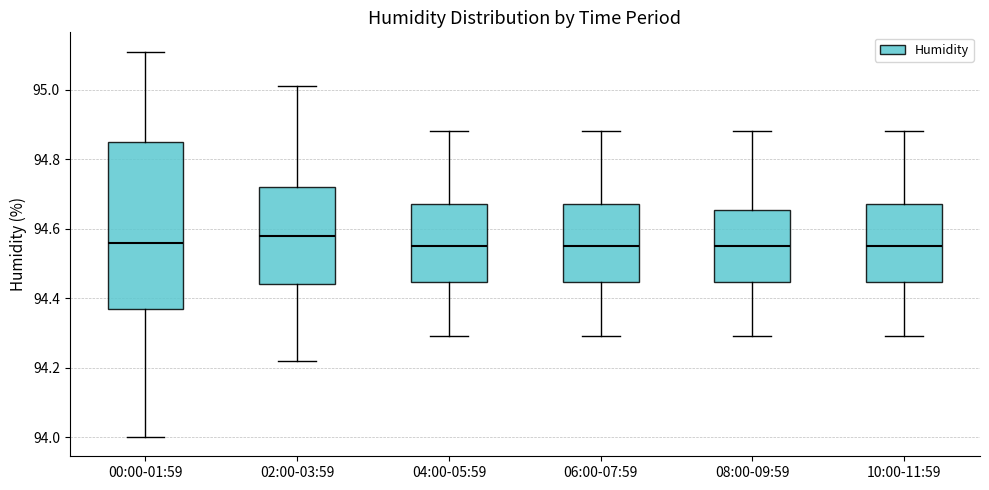

Comparing the boxes themselves (not the whiskers), which one is the tallest?

00:00-01:59